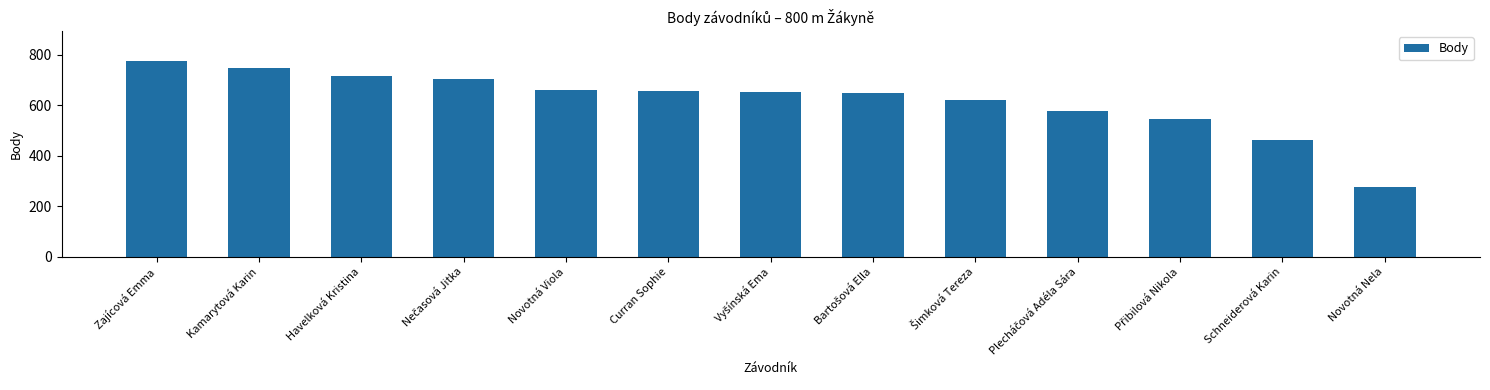

What is the change in value from Curran Sophie to Novotná Nela?

-380